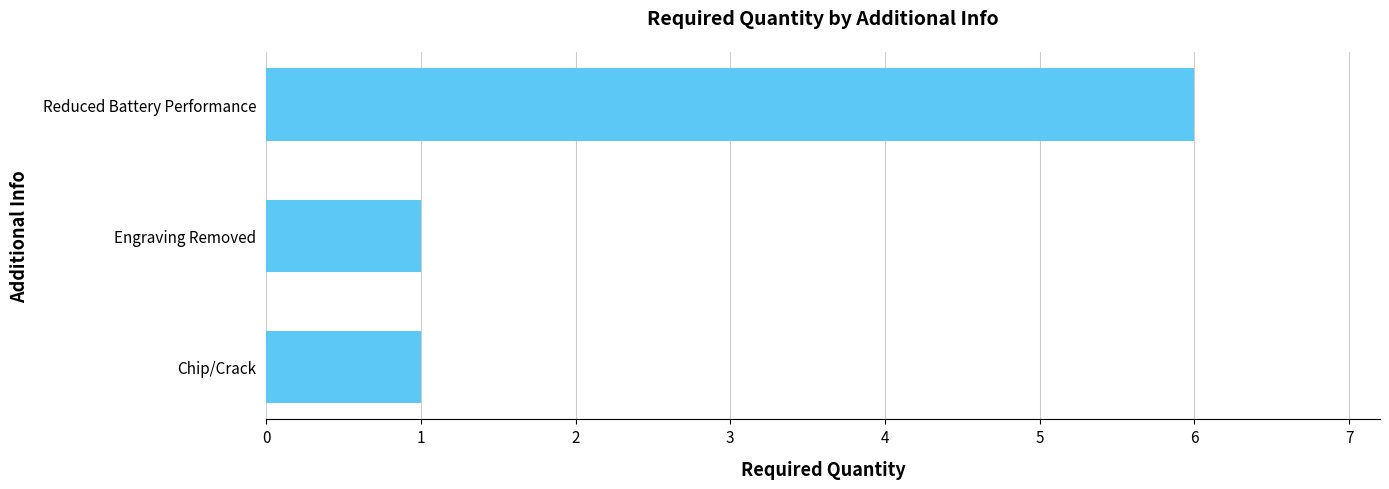

How many bars are there in total?

3